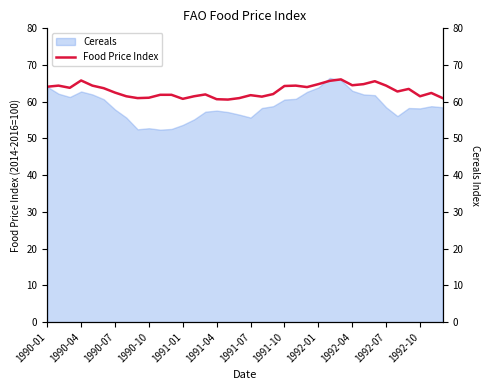

What is the lowest value of the Cereals series?

52.4